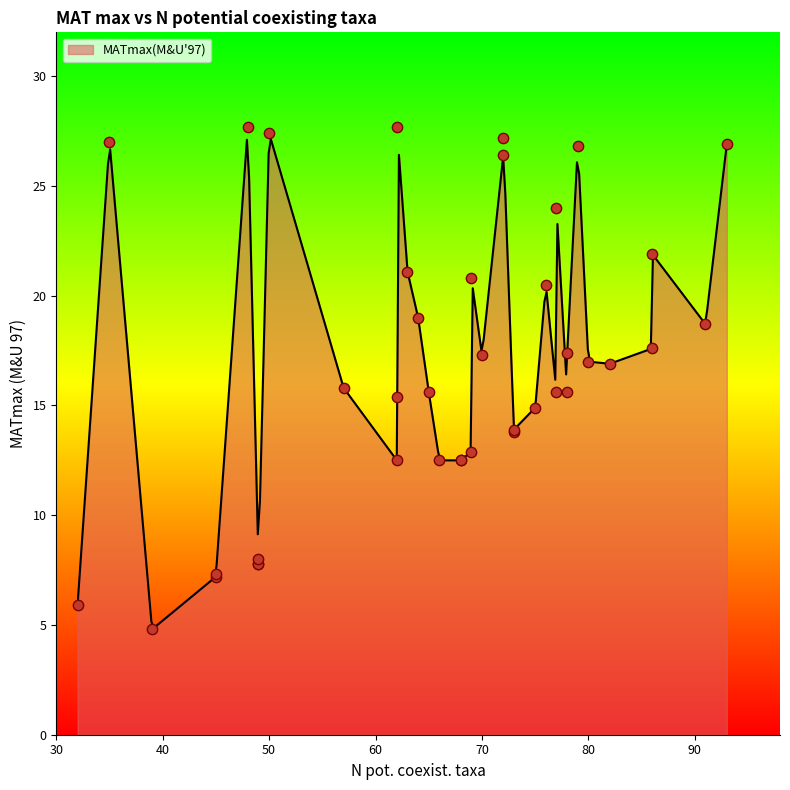

Between 33 and 12, which is larger?

12